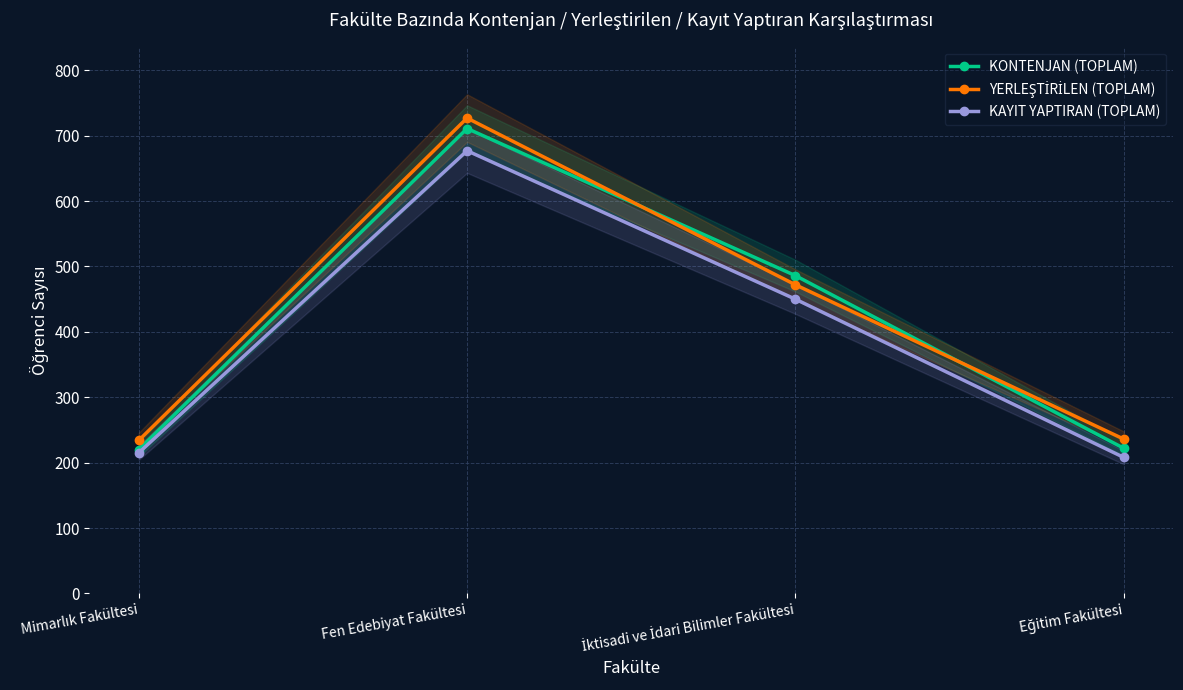

How many data points in KONTENJAN (TOPLAM) are less than 486?

2